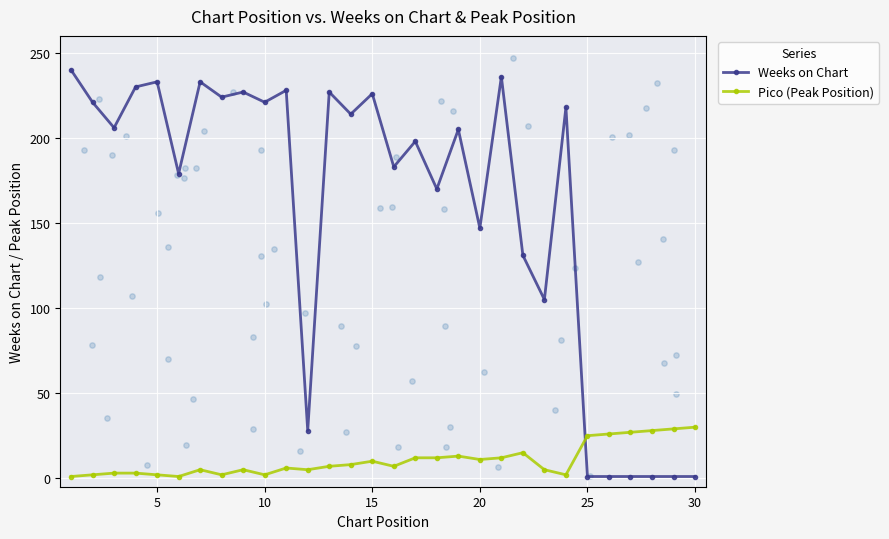

Which series reaches the minimum Y coordinate?

Weeks on Chart